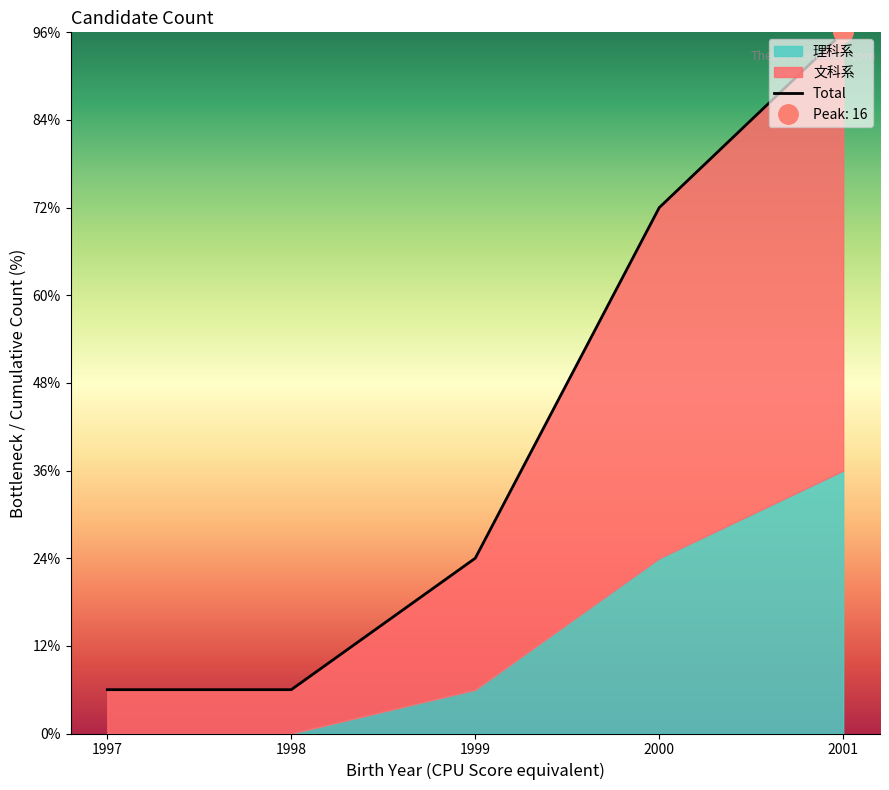

How many lines are shown in the chart?

1